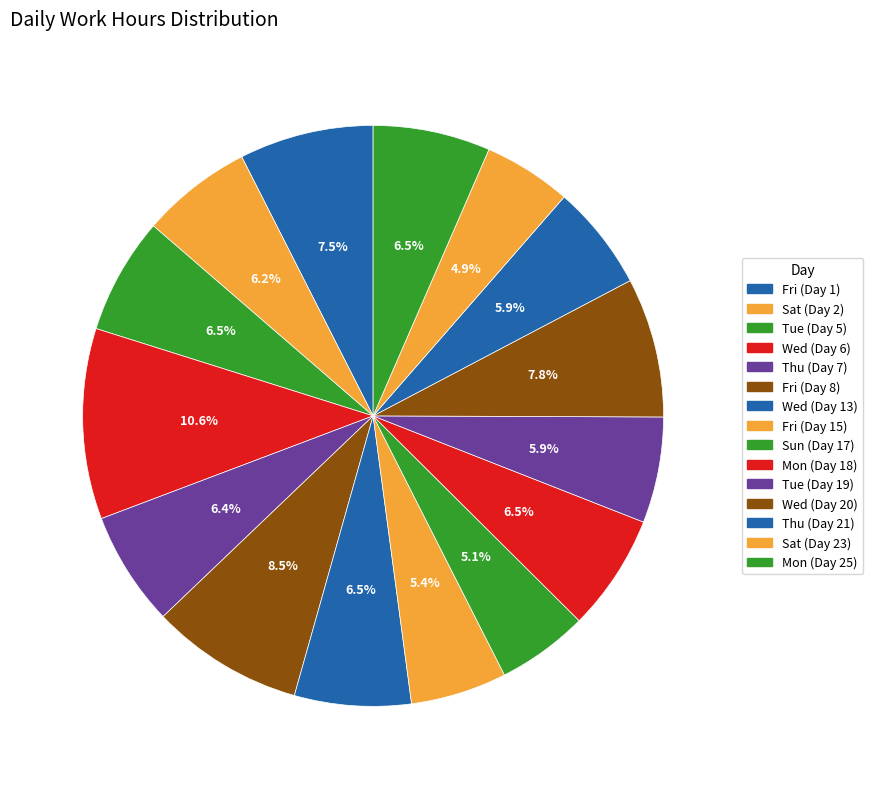

How many slices are in this pie chart?

15